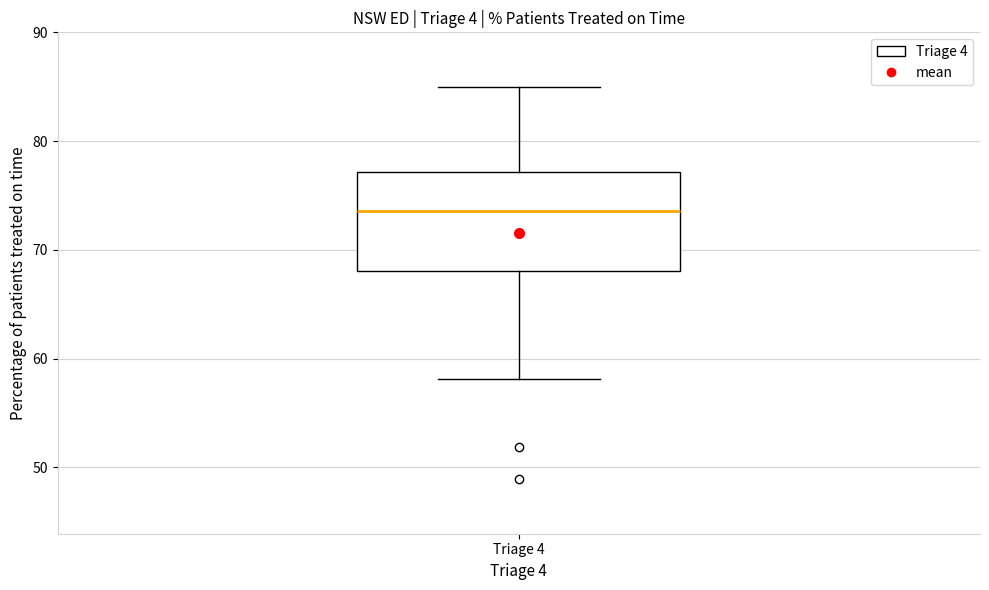

Read this box plot against the y-axis: the position of the median line, the range covered by the box, and the ends of both whiskers. The values are not printed on the chart, so give them approximately, as read against the axis.

median 74, box 68 to 77, whiskers 58 to 85